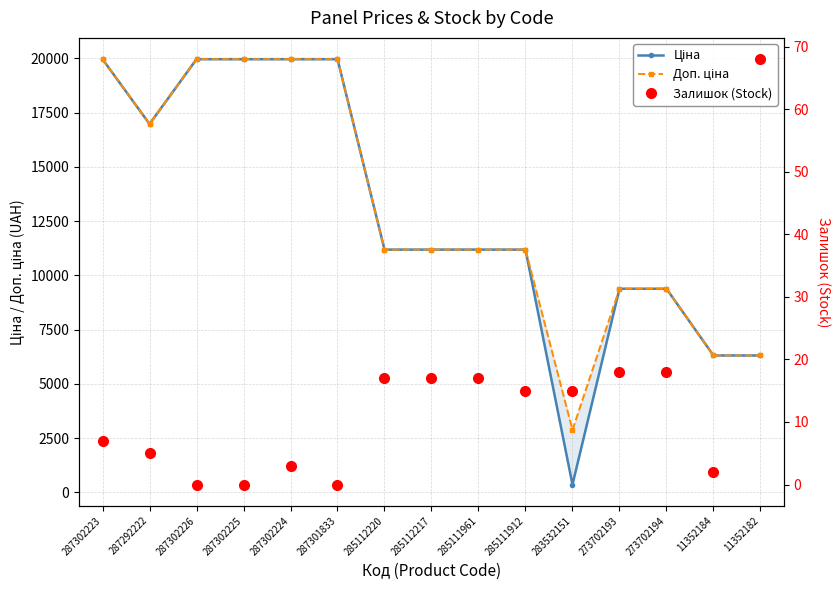

What is the sum of all Ціна values?

193295.1